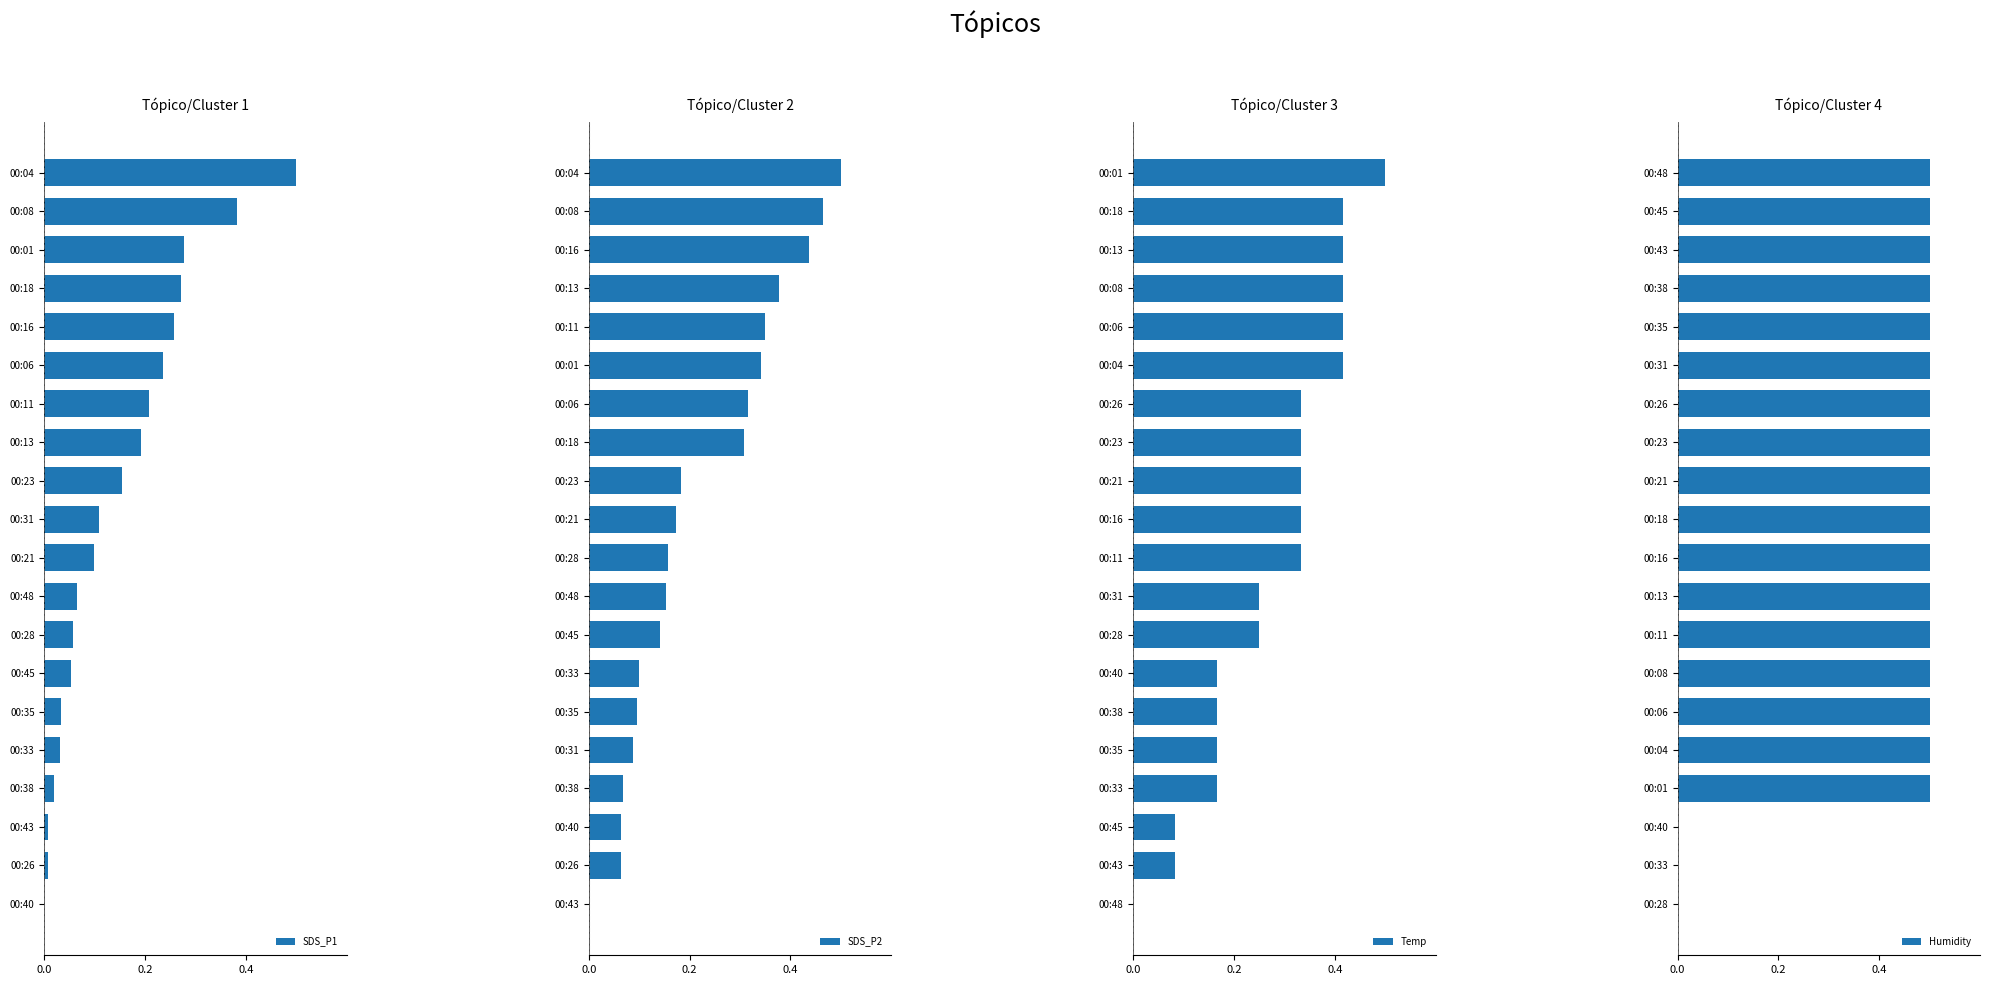

Reading left to right, transcribe all the data shown in this chart.

SDS_P1: 0.0	0.0	0.0	0.0	0.0	0.0	0.1	0.1	0.1	0.1	0.1	0.2	0.2	0.2	0.2	0.3	0.3	0.3	0.4	0.5
SDS_P2: 0.0	0.1	0.1	0.1	0.1	0.1	0.1	0.1	0.2	0.2	0.2	0.2	0.3	0.3	0.3	0.3	0.4	0.4	0.5	0.5
Temp: 0.0	0.1	0.1	0.2	0.2	0.2	0.2	0.3	0.3	0.3	0.3	0.3	0.3	0.3	0.4	0.4	0.4	0.4	0.4	0.5
Humidity: 0.0	0.0	0.0	0.5	0.5	0.5	0.5	0.5	0.5	0.5	0.5	0.5	0.5	0.5	0.5	0.5	0.5	0.5	0.5	0.5